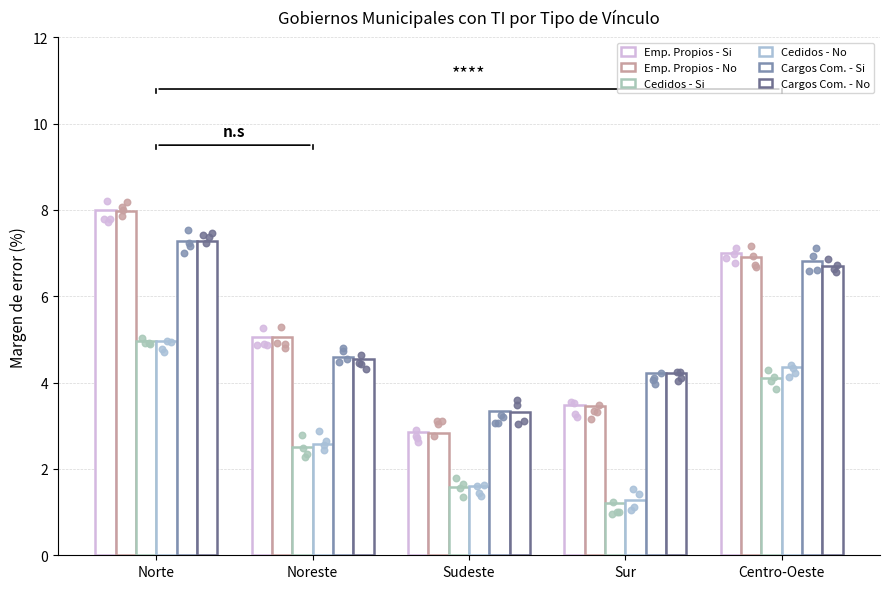

What are all the series names shown in the legend?

Emp. Propios - Si, Emp. Propios - No, Cedidos - Si, Cedidos - No, Cargos Com. - Si, Cargos Com. - No